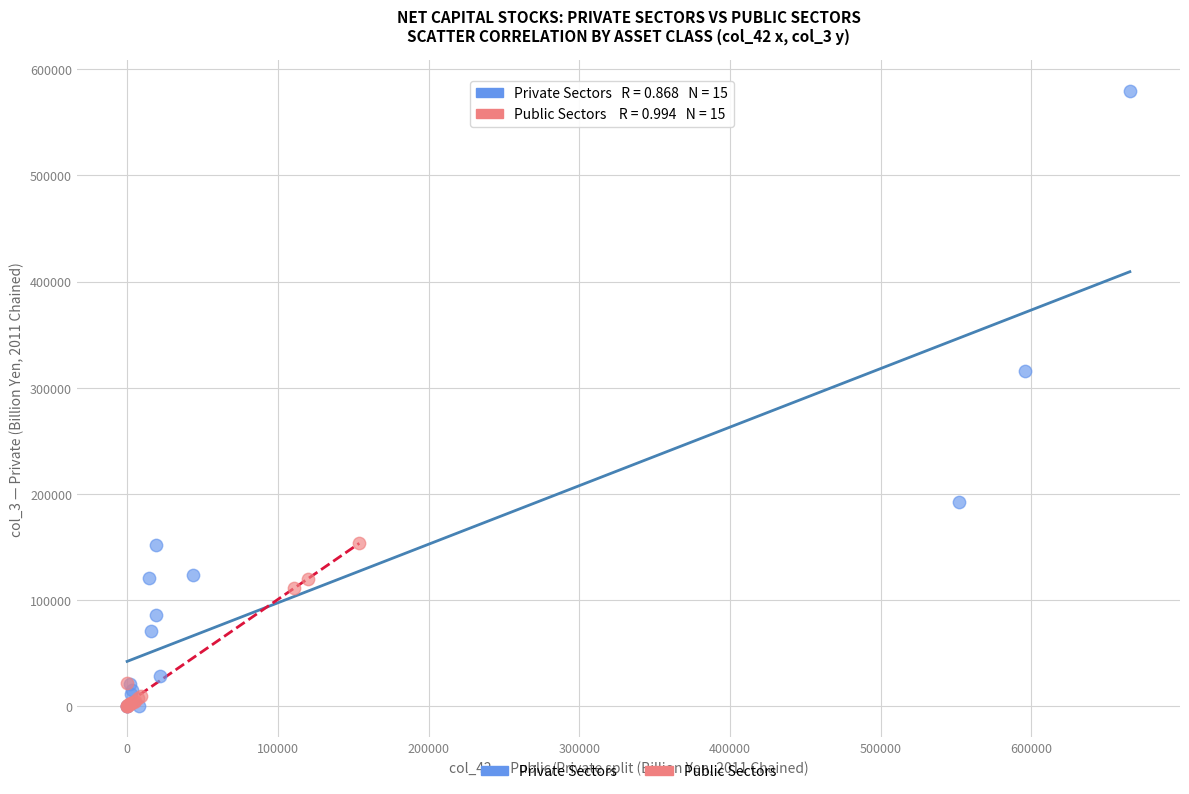

Which series contains the highest Y value?

Private Sectors